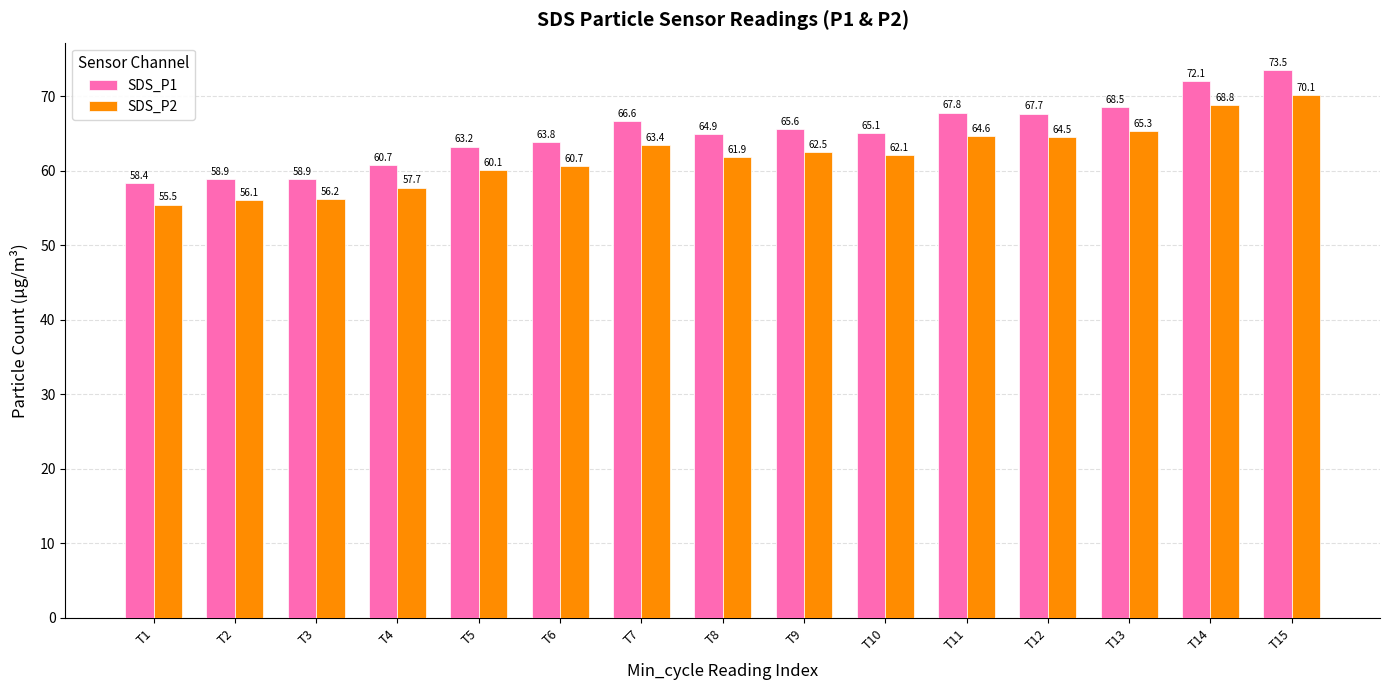

How many data points in SDS_P1 are less than 65?

7